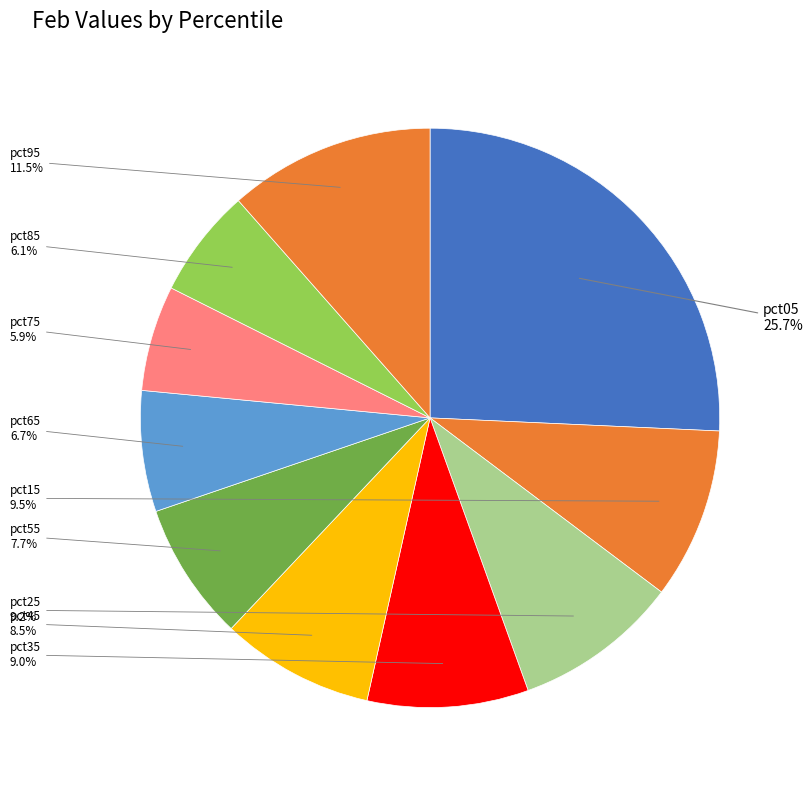

What percentage is the pct35 slice, to the nearest percent?

9%